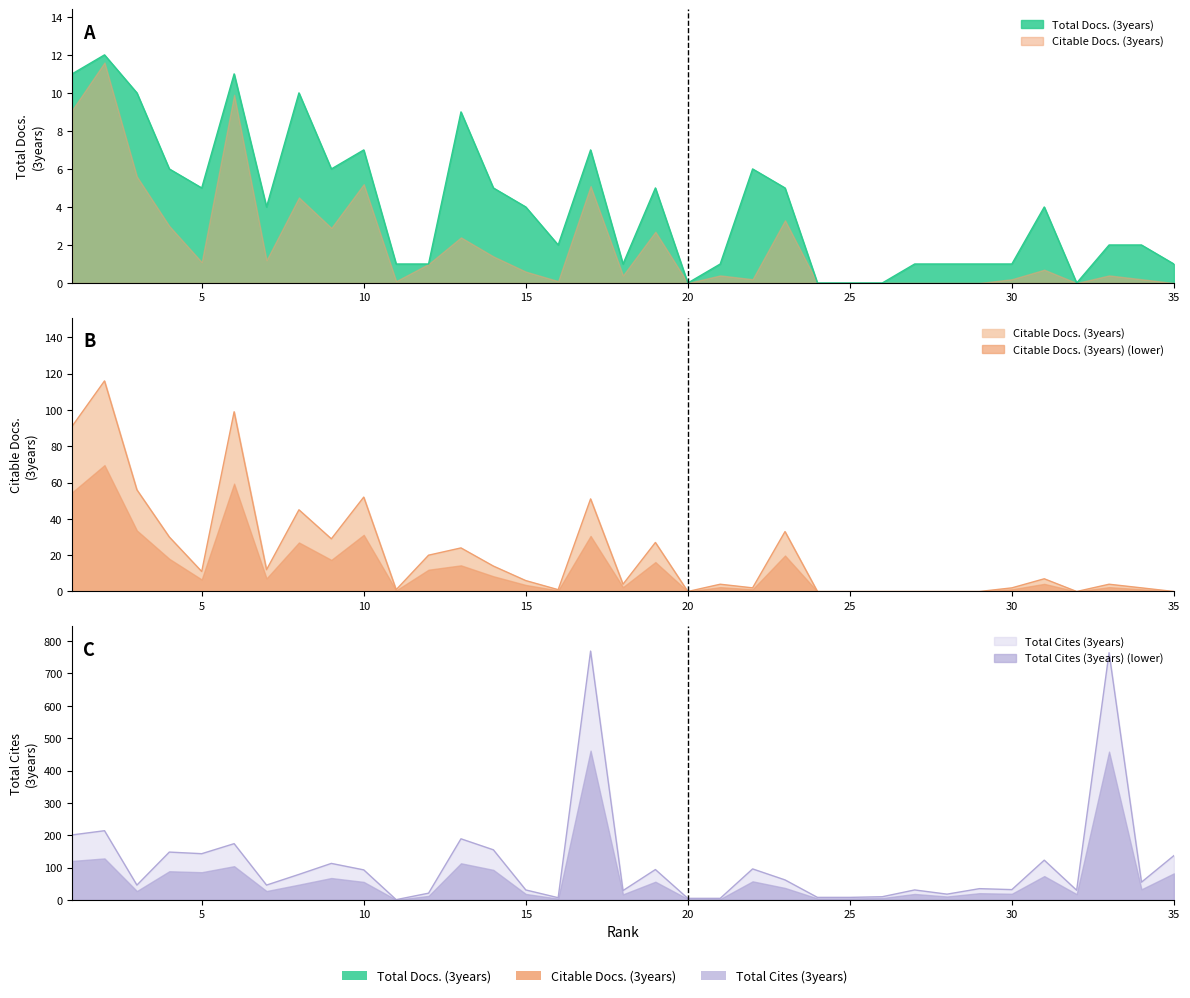

Does the chart display data point markers on the line(s)?

No